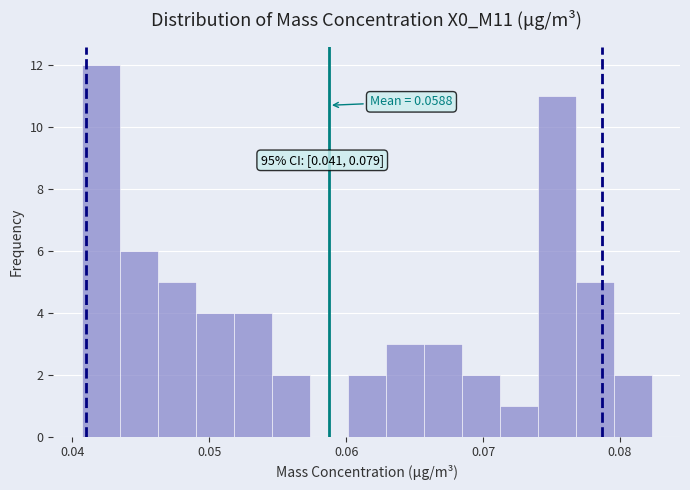

Around what value on the x-axis is the tallest bar? Give the approximate position of its centre, as read against the axis.

0.042